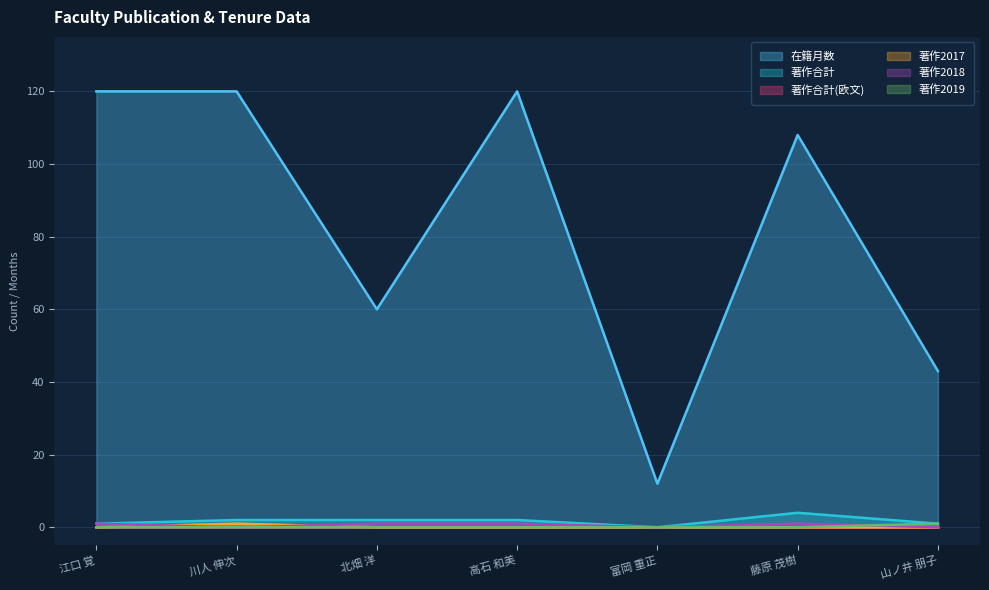

What is the maximum value for 著作2017?

1